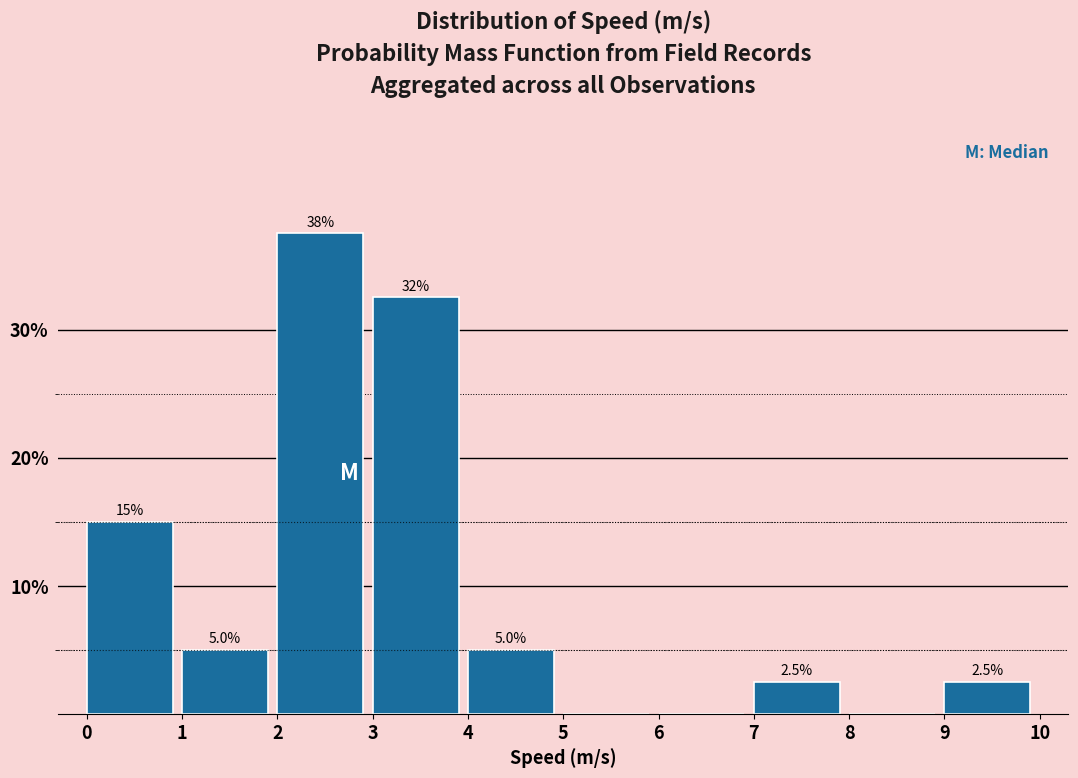

Over which range of the x-axis is the bar tallest?

2 to 3